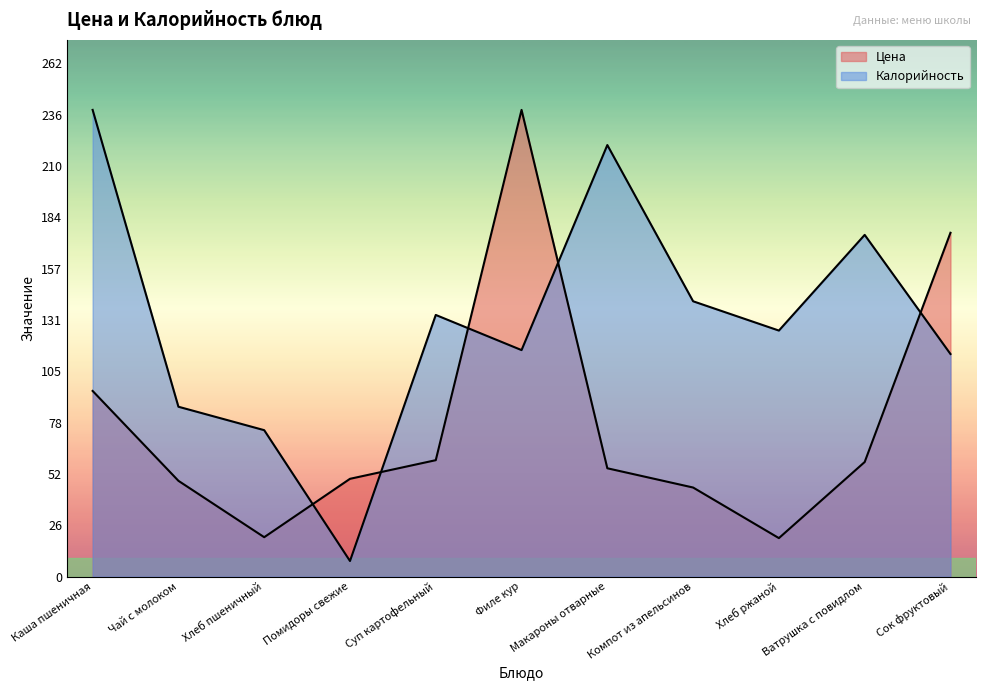

What is the sum of all Цена values?

868.7